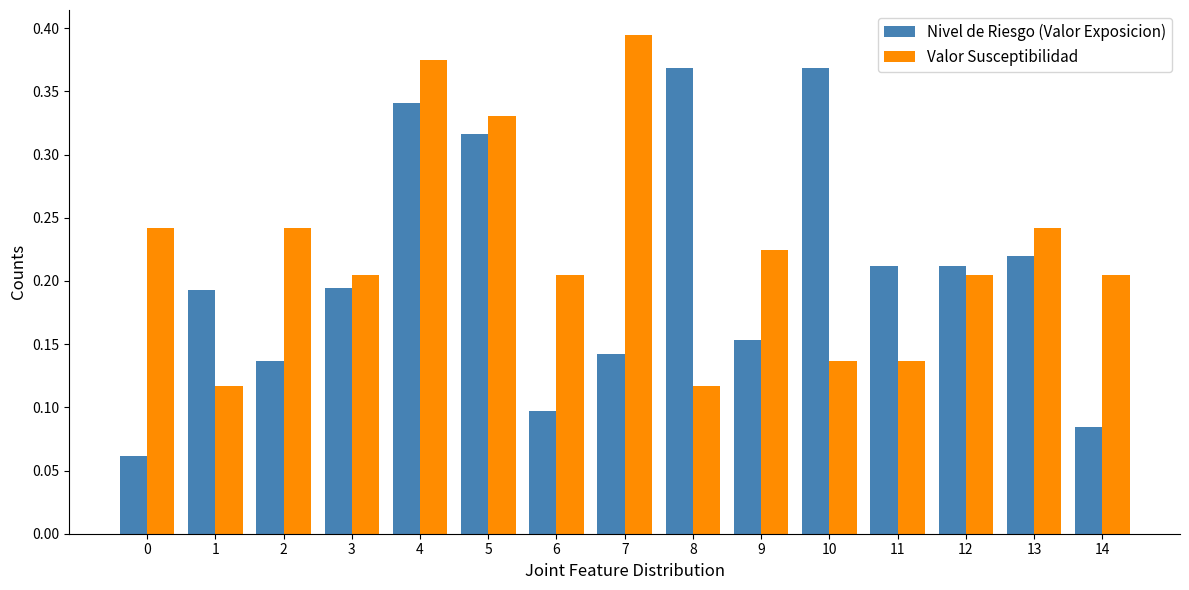

Which series has the largest total across all categories?

Valor Susceptibilidad